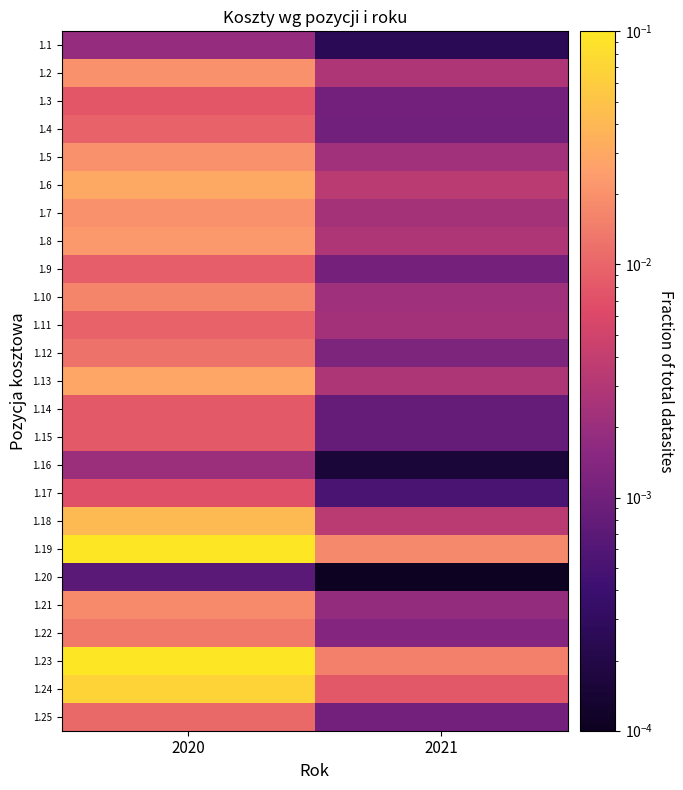

At which category is the sum across all series the highest?

2020